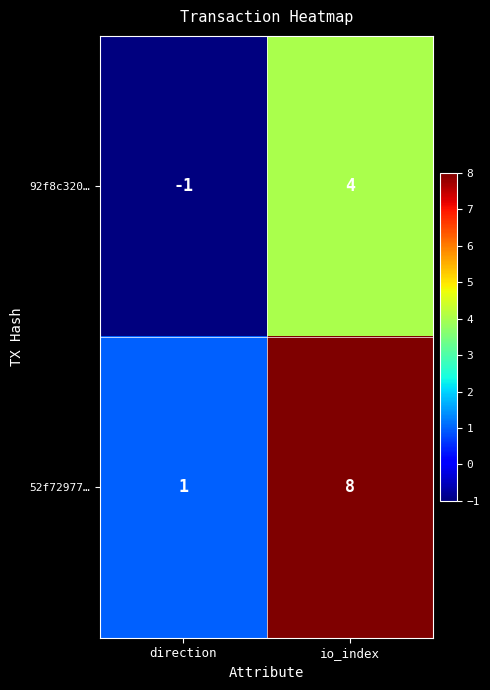

How many positive values does the 92f8c320… series have?

1